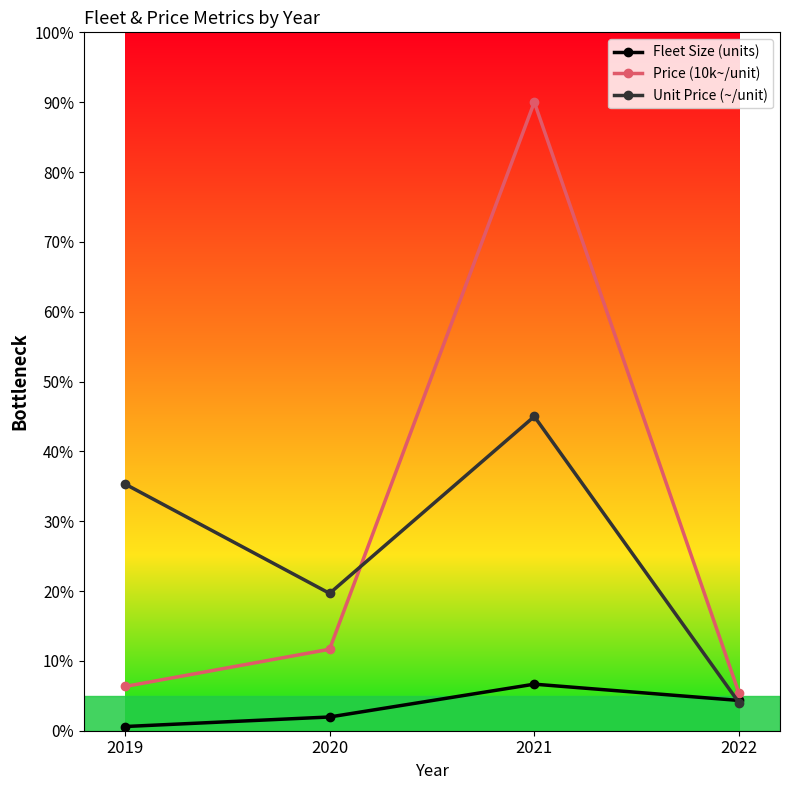

What is the difference between the maximum and second lowest values in the Fleet Size (units) series?

1410